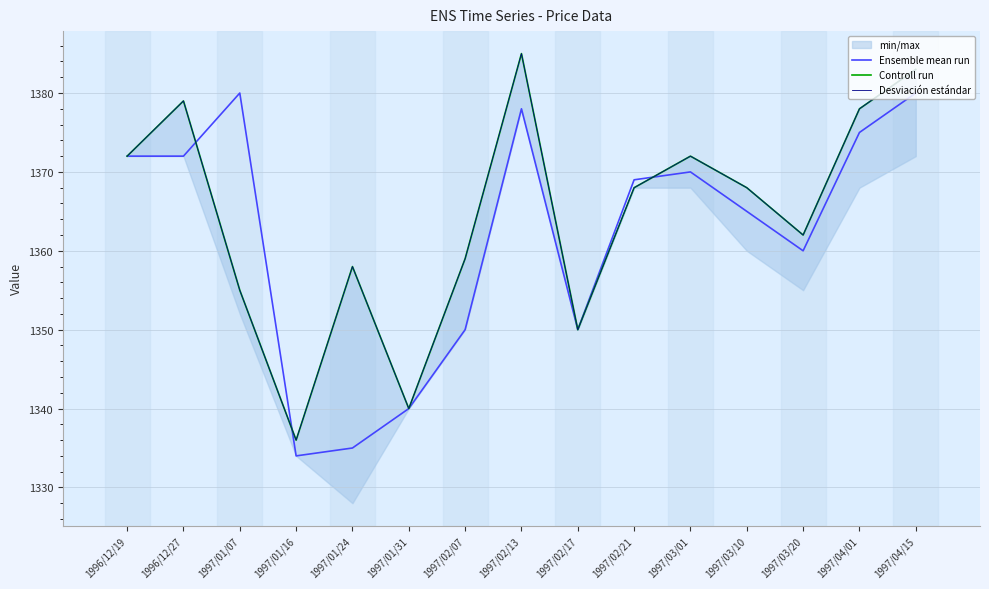

Reading left to right, list all the values displayed in this chart.

Ensemble mean run: 1372	1372	1380	1334	1335	1340	1350	1378	1350	1369	1370	1365	1360	1375	1380
Controll run: 1372	1379	1355	1336	1358	1340	1359	1385	1350	1368	1372	1368	1362	1378	1383
Desviación estándar: 1372	1379	1355	1336	1358	1340	1359	1385	1350	1368	1372	1368	1362	1378	1383